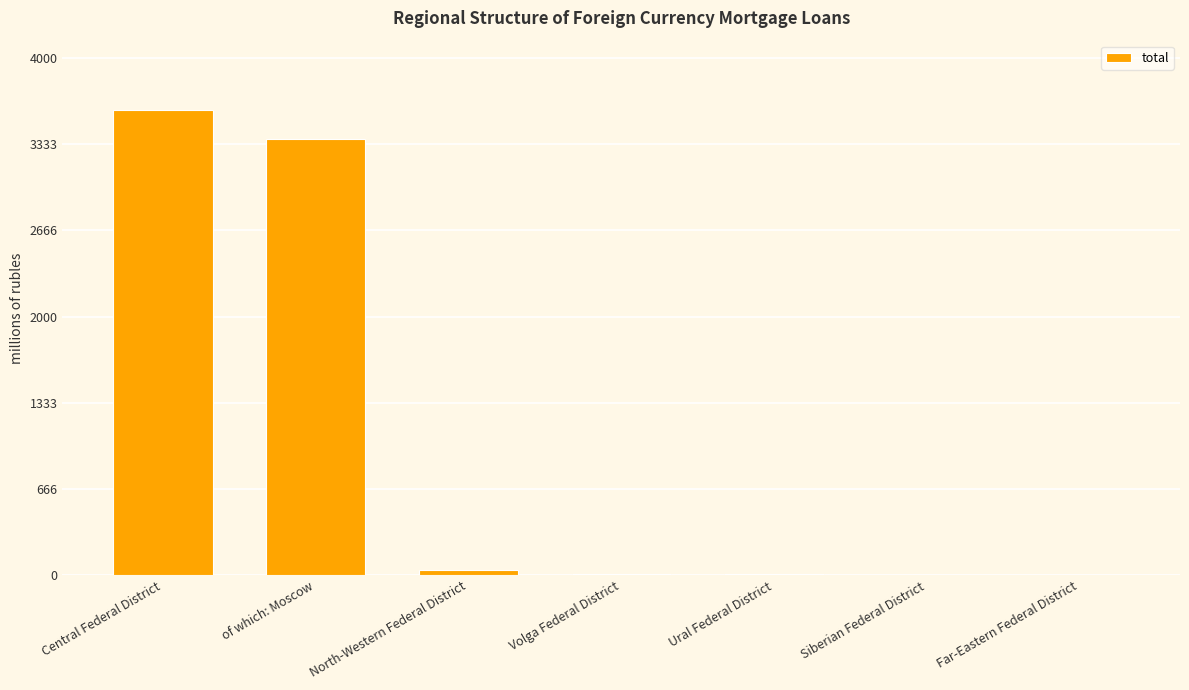

What value does the data have at North-Western Federal District?

42